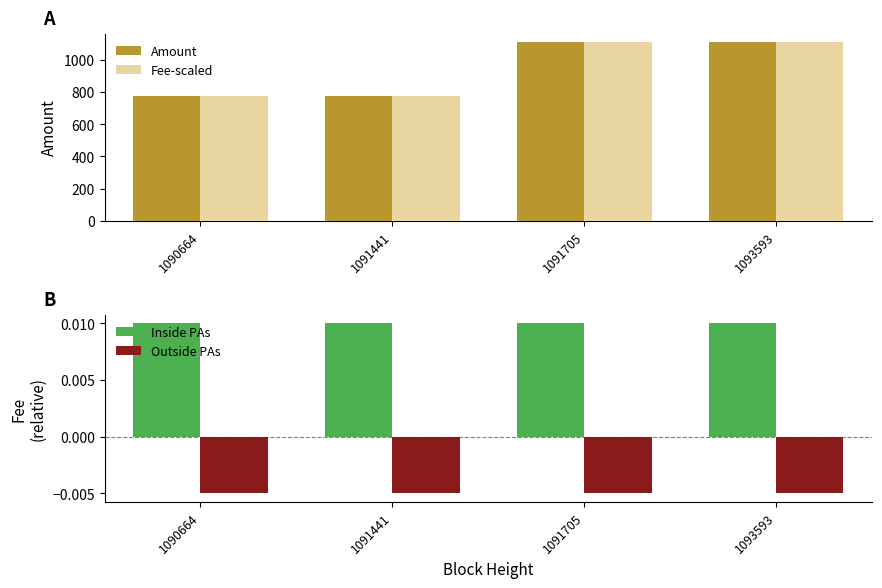

The value of Fee-scaled at 1093593 is 1109.0. True or false?

True